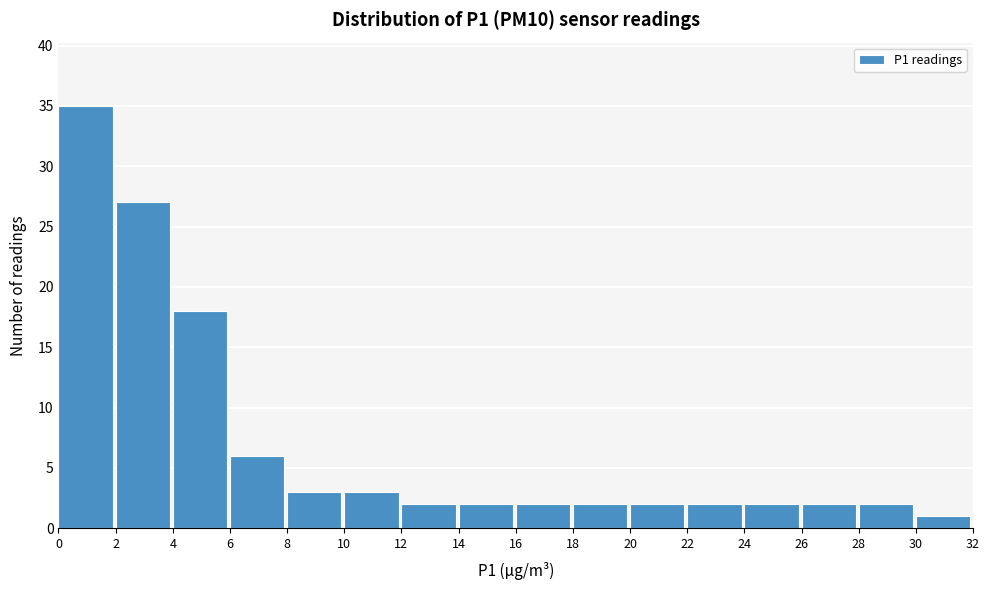

Over which range of the x-axis is the bar tallest?

0 to 2